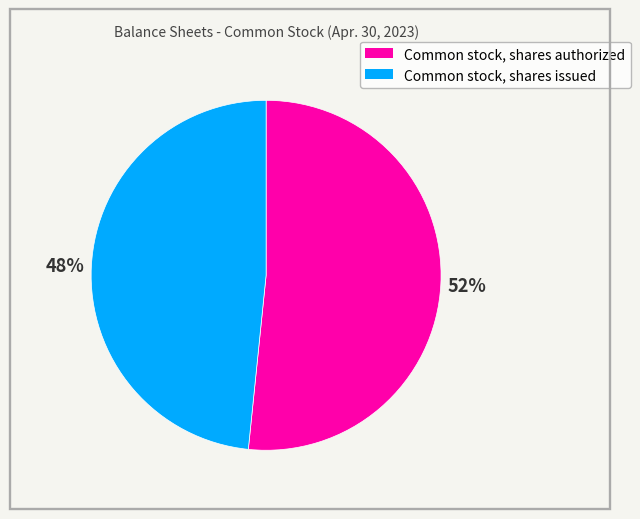

To the nearest percent, what is the combined percentage of Common stock, shares authorized and Common stock, shares issued?

100%